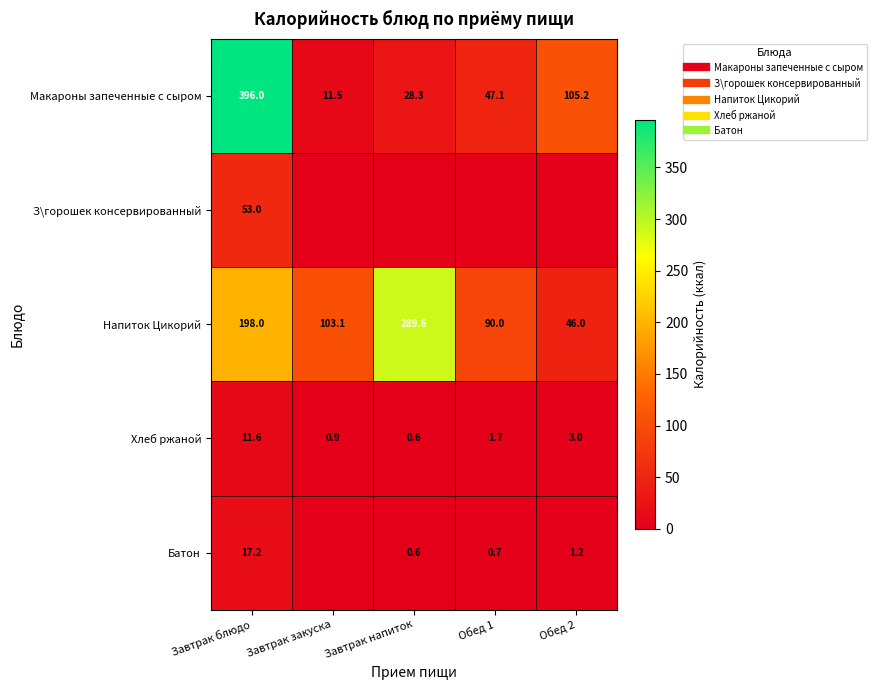

The value of З\горошек консервированный at Завтрак напиток is -26.0. True or false?

False